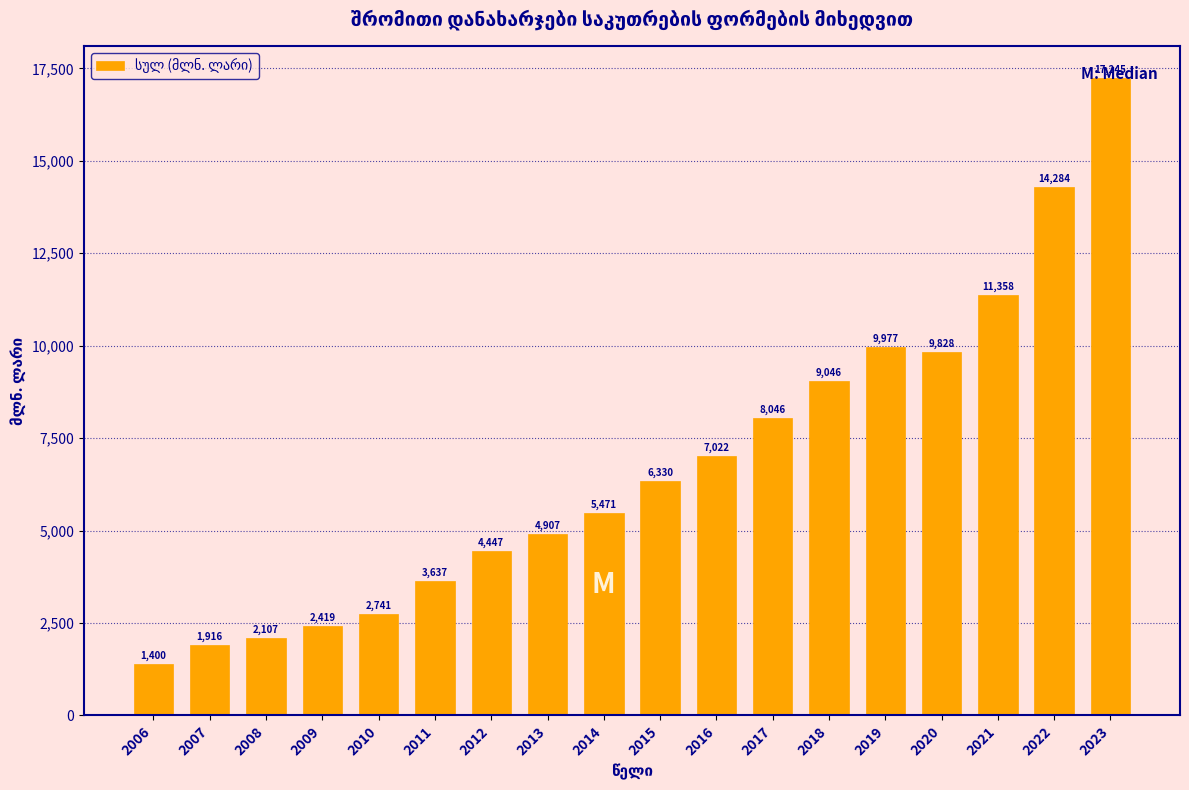

Approximately how many times larger is the value at 2011 compared to 2012?

0.8